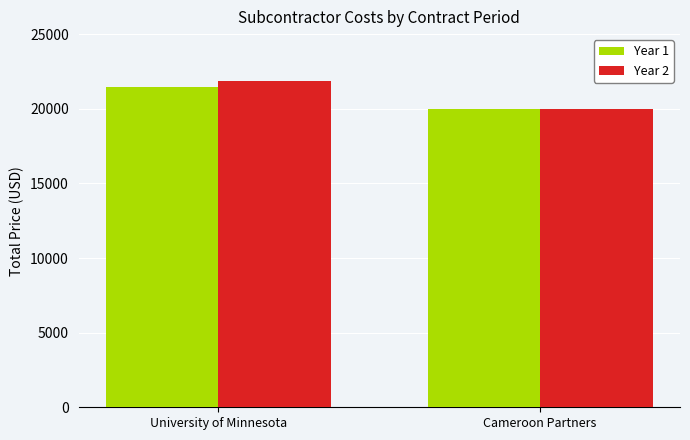

What is the label of the 2nd bar from the left?

Cameroon Partners